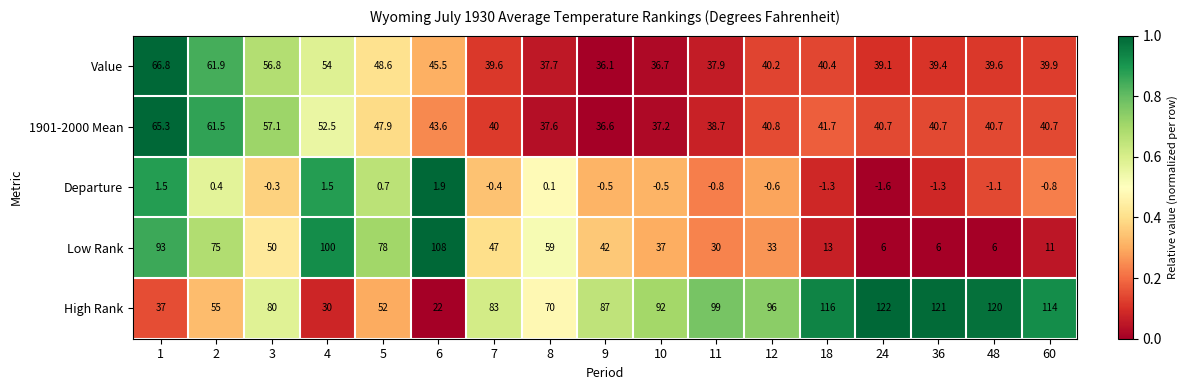

Rank the series at 12 from lowest to highest value.

Departure, Low Rank, Value, 1901-2000 Mean, High Rank